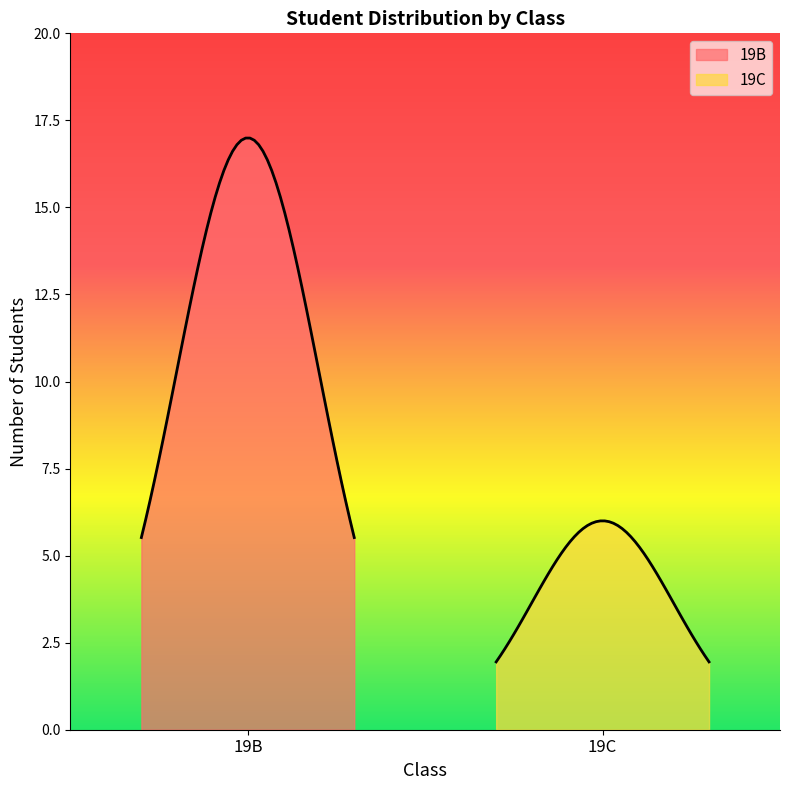

At which category does the chart reach its peak across all series?

19B